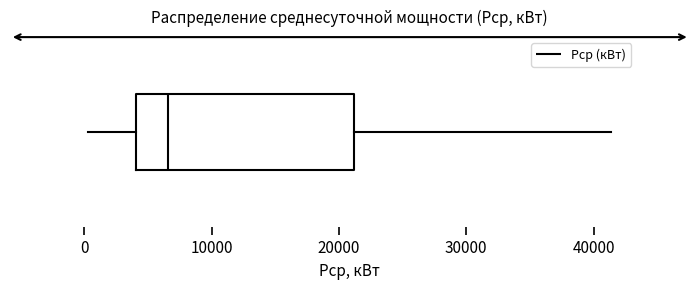

Read this box plot against the x-axis: the position of the median line, the range covered by the box, and the ends of both whiskers. The values are not printed on the chart, so give them approximately, as read against the axis.

median 7000, box 4000 to 21000, whiskers 0 to 41000